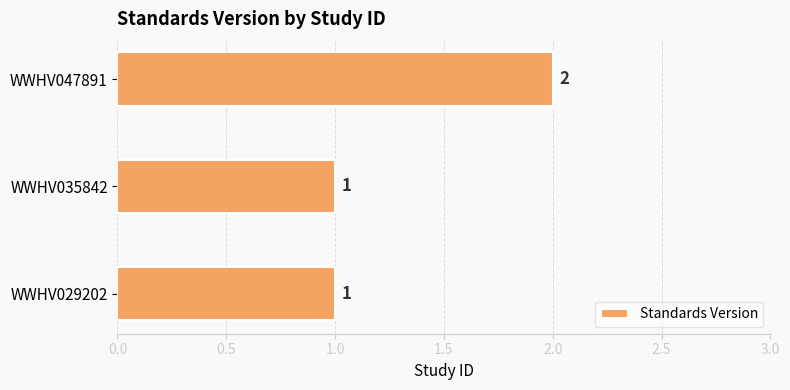

Count the values in the range 1 to 2.

3